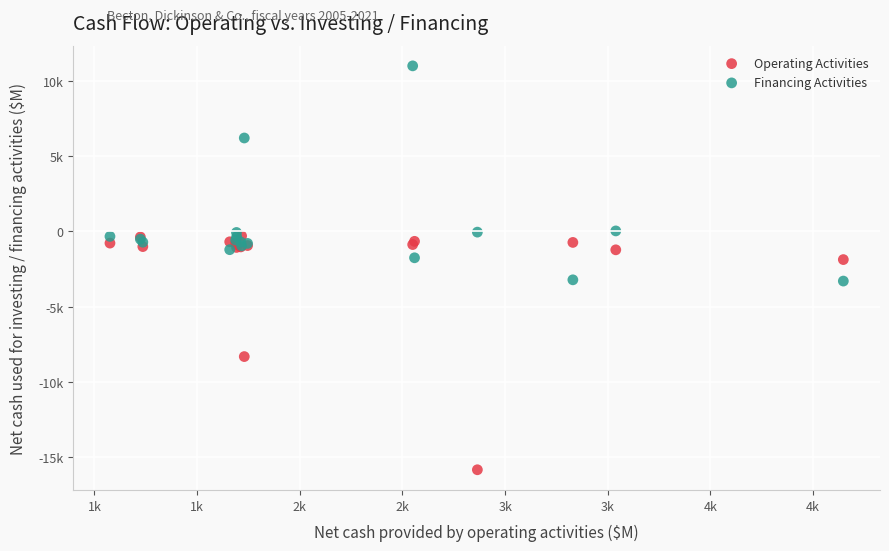

What are all the series names shown in the legend?

Operating Activities, Financing Activities